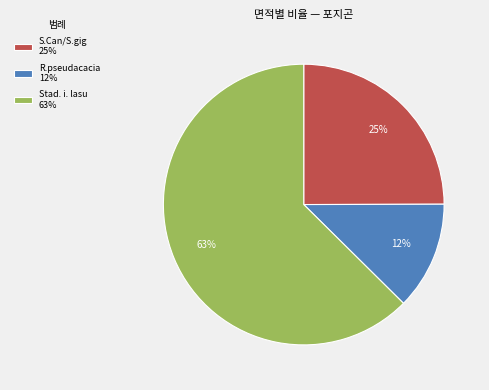

Count the number of slices in the pie.

3